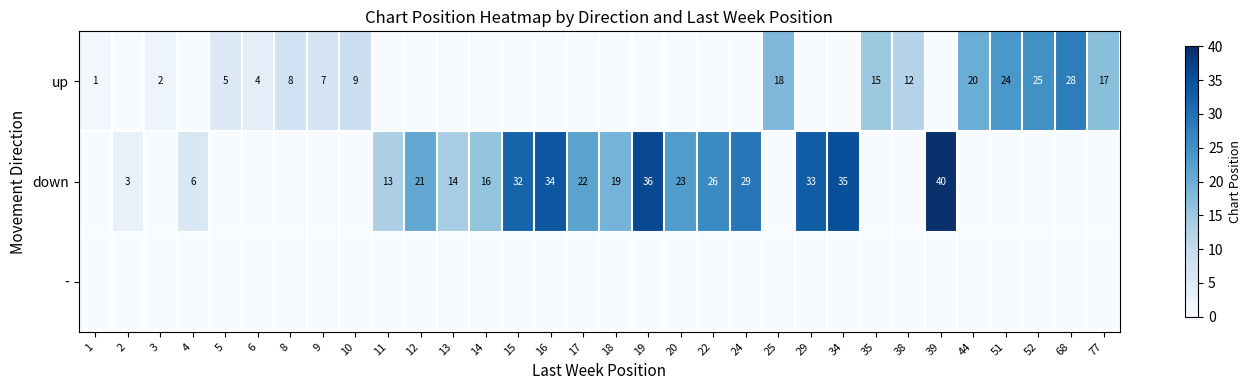

Which label corresponds to the largest value in the chart?

39